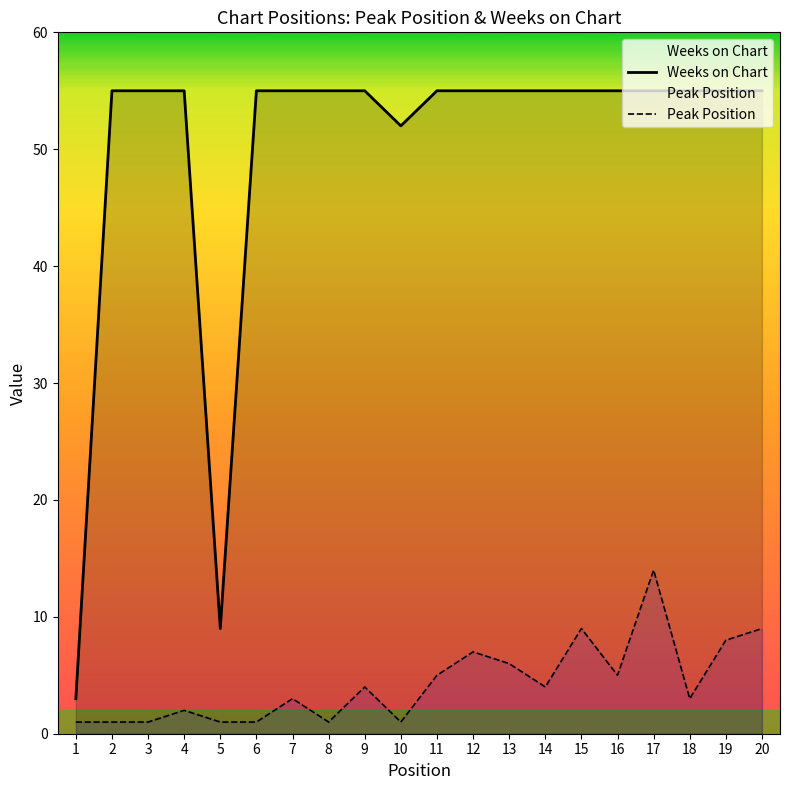

What is the value of the Weeks on Chart point at the 17th from the left?

55